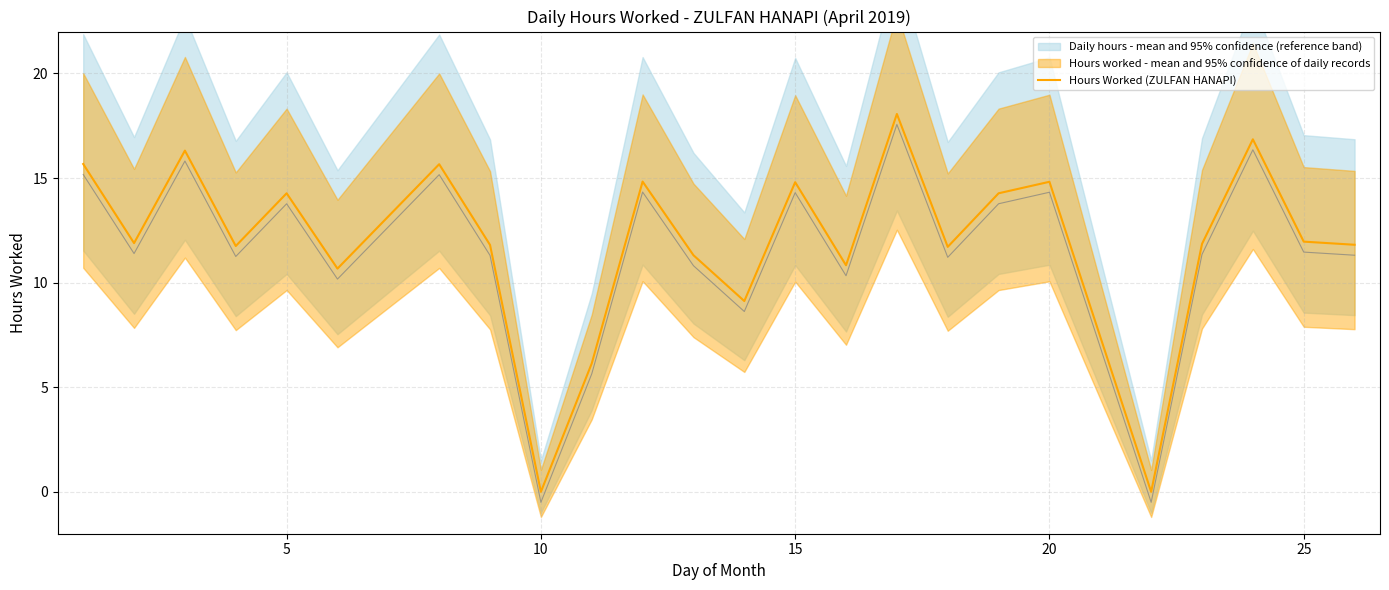

What is the difference between the maximum and minimum values?

18.1